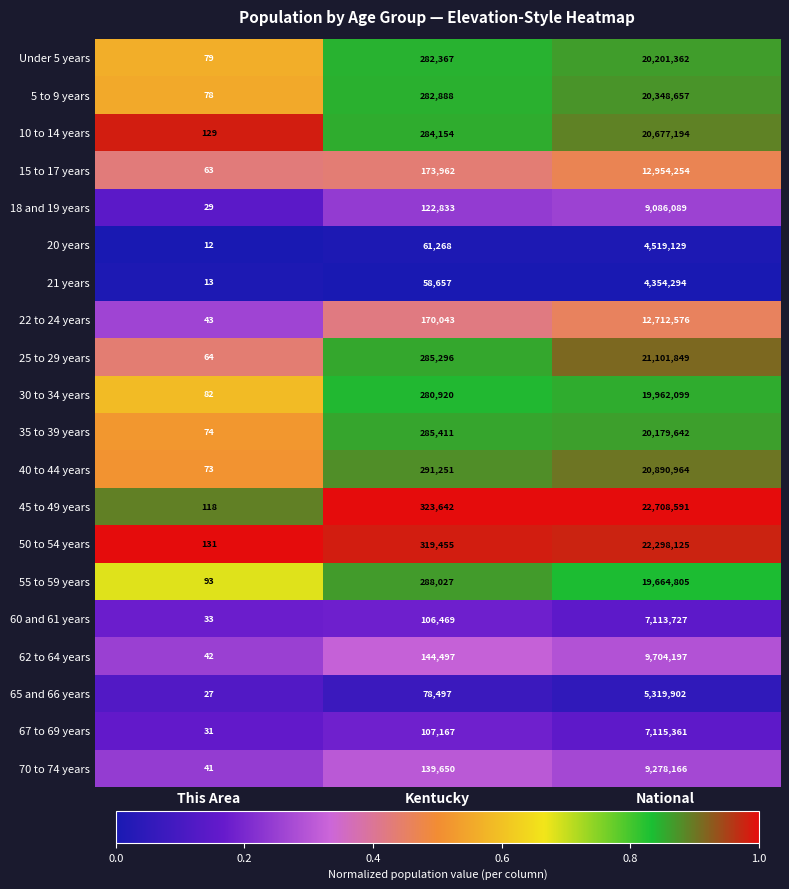

What is the difference between the maximum and second lowest values in the 18 and 19 years series?

8963256